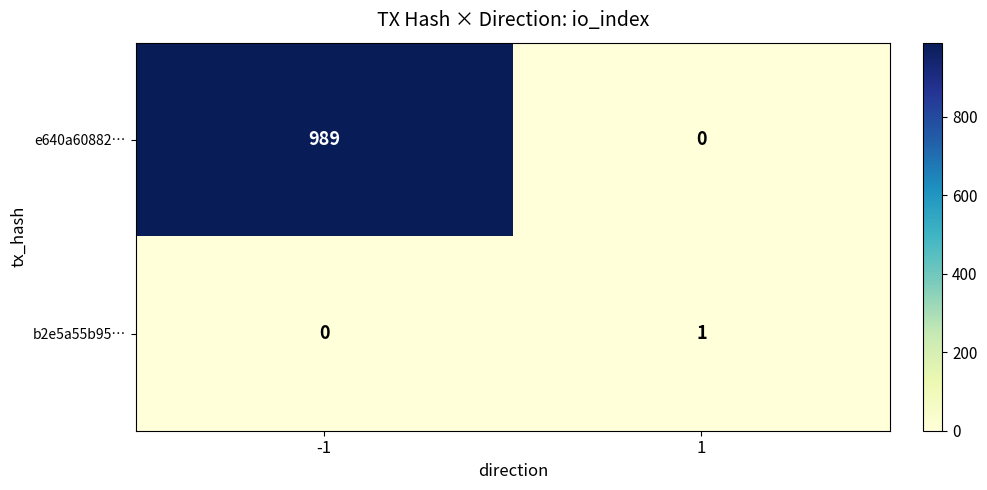

Reading left to right, list all the values displayed in this chart.

e640a60882…: -1=989	1=0
b2e5a55b95…: -1=0	1=1